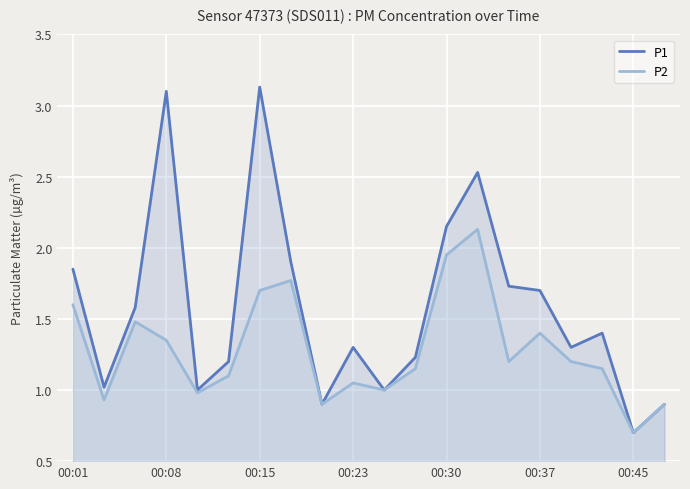

What are all the series names shown in the legend?

P1, P2